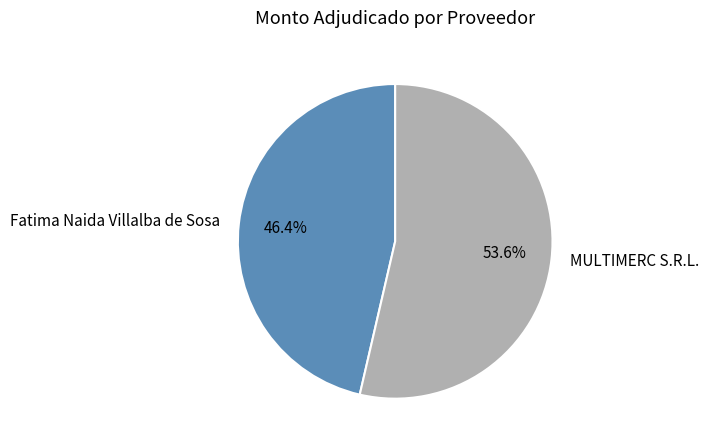

Approximately how many times larger is the value at MULTIMERC S.R.L. compared to Fatima Naida Villalba de Sosa?

1.2